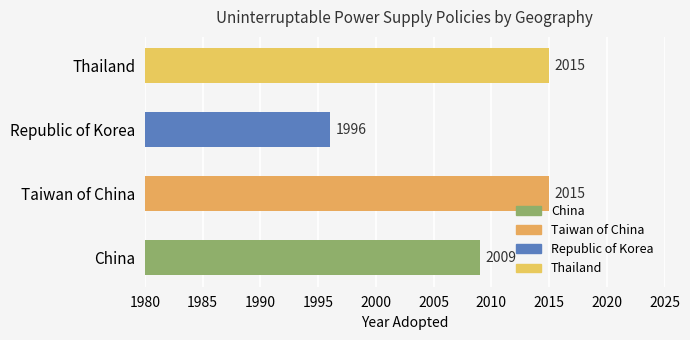

True or false: the data shows 2015 at Thailand.

True